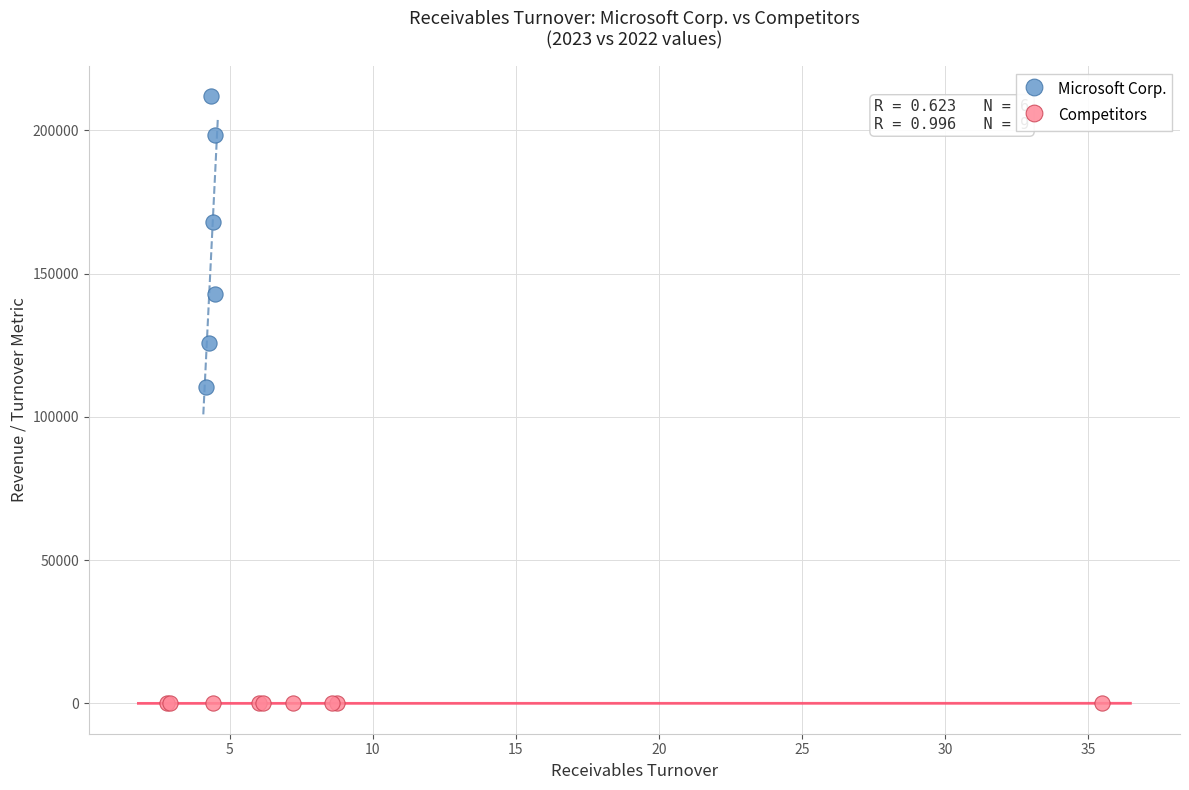

Which series contains the highest Y value?

Microsoft Corp.